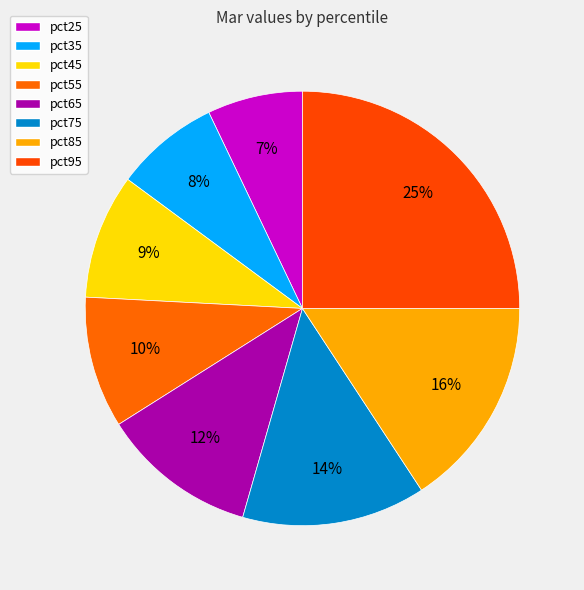

Is there any slice that represents more than half of the pie?

No